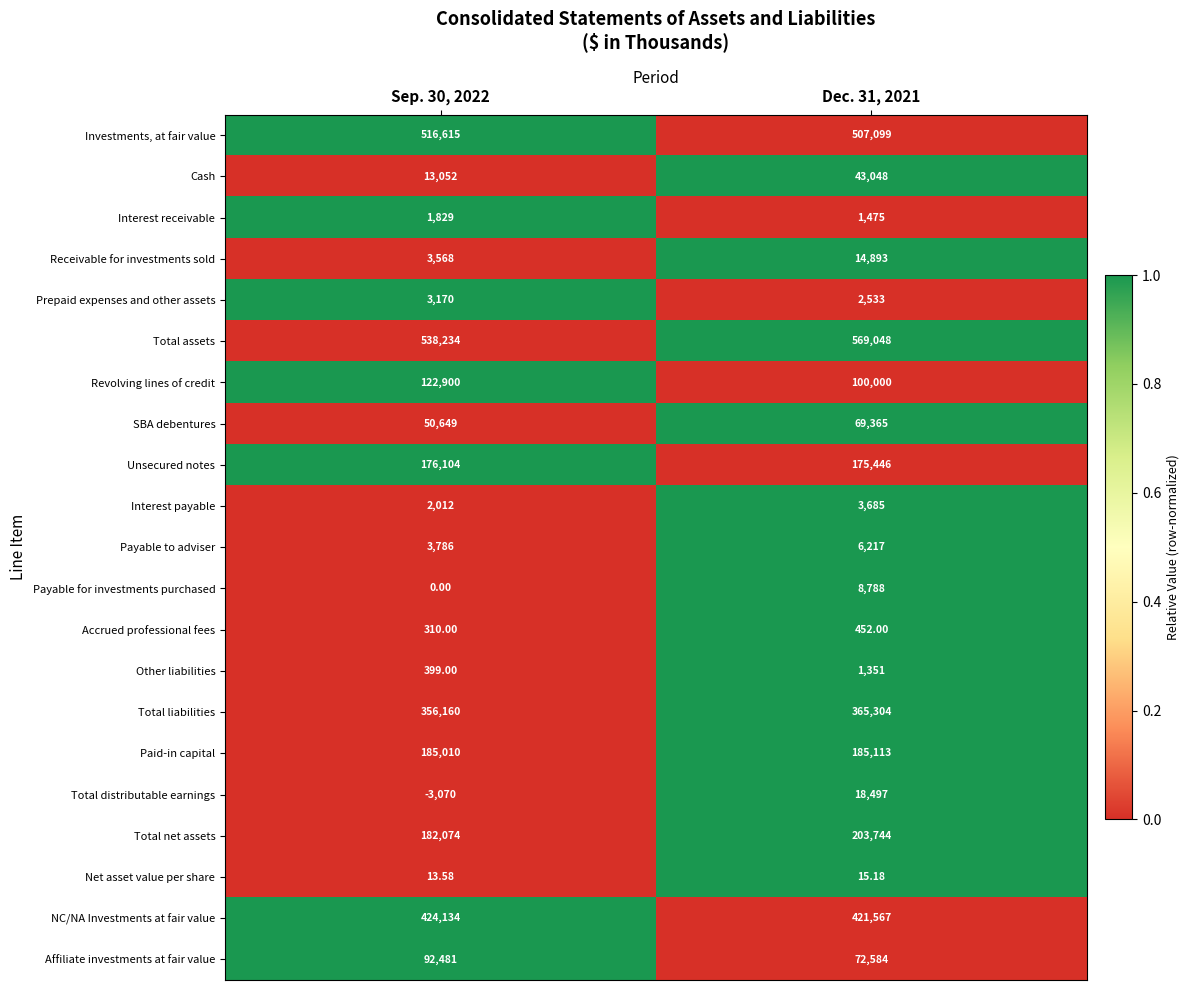

Between Sep. 30, 2022 and Dec. 31, 2021, which series saw the biggest shift?

Total assets